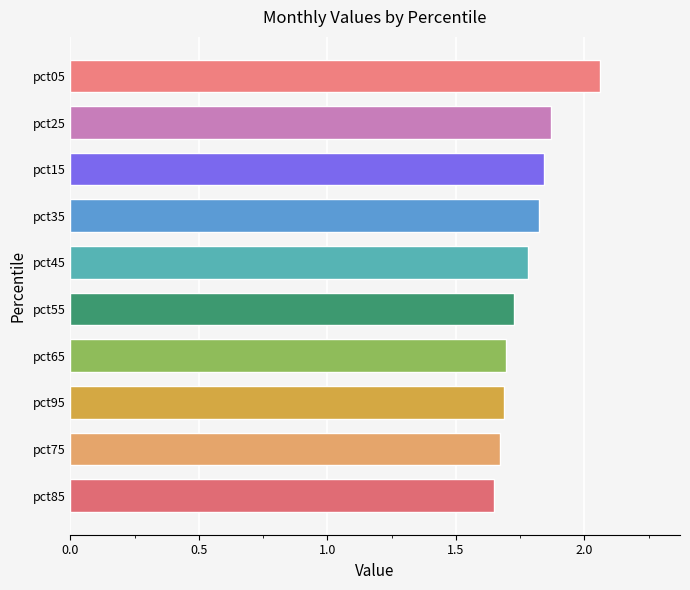

Is it true that the value at pct75 is 0.9?

False